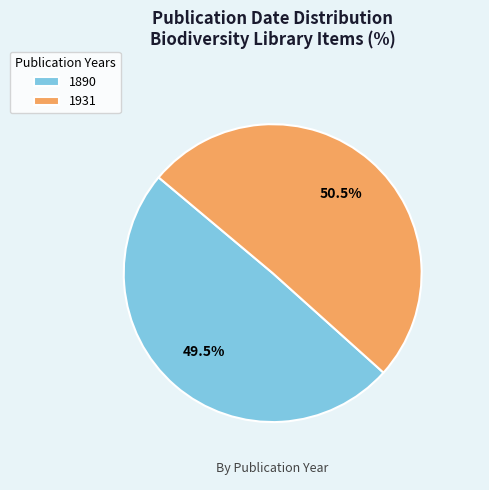

Rank the categories by value from lowest to highest.

1890, 1931